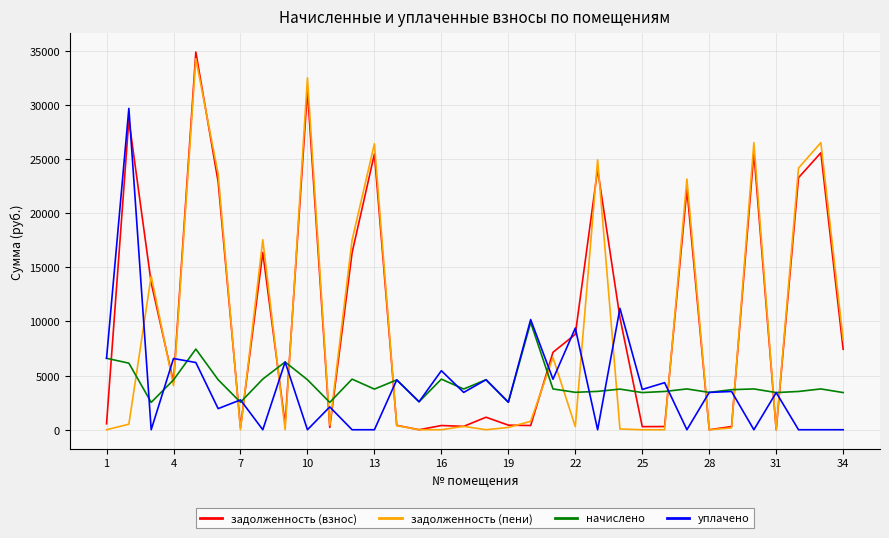

Which series has the widest spread of values?

задолженность (взнос)